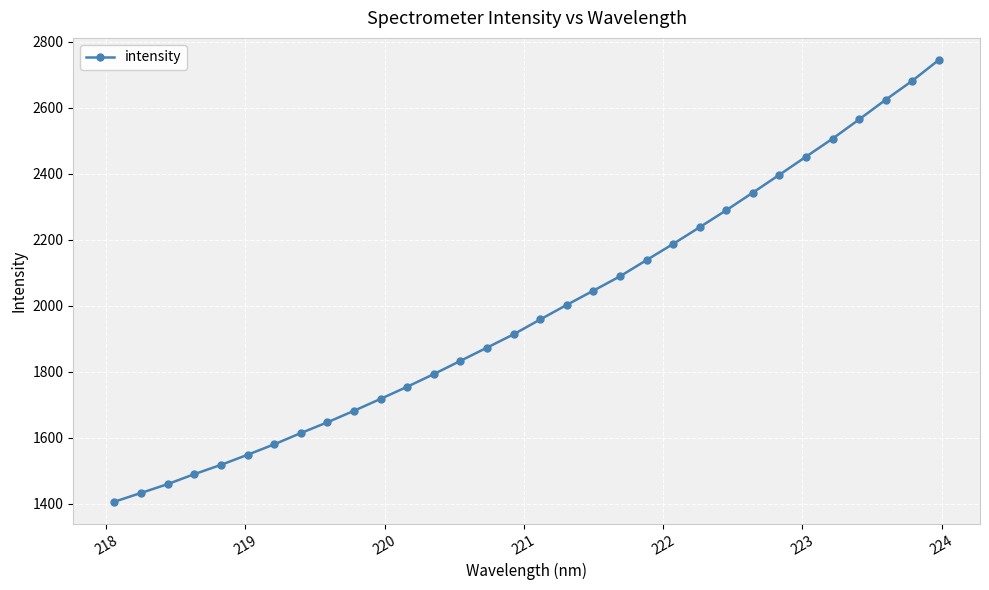

What is the minimum value shown in the chart?

1406.1